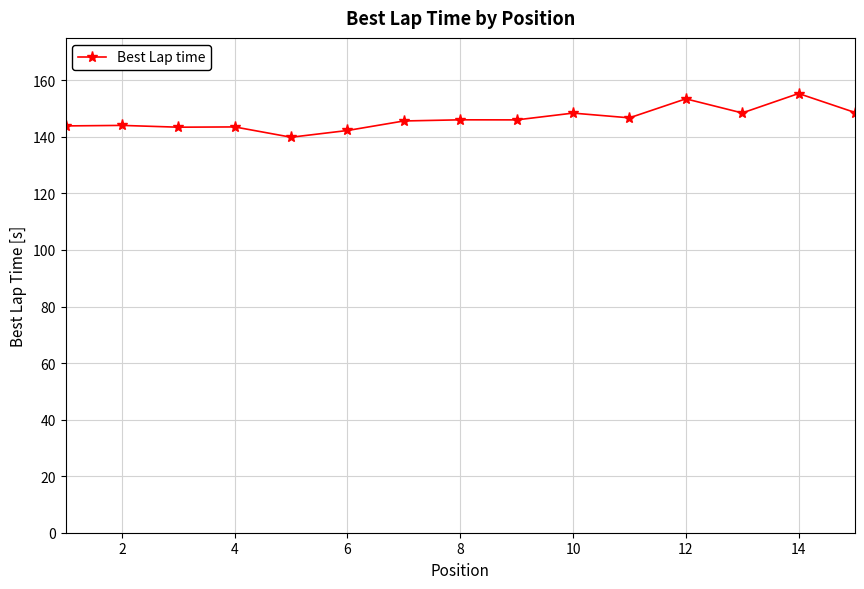

True or false: the data has more than 0 interior local peaks.

True